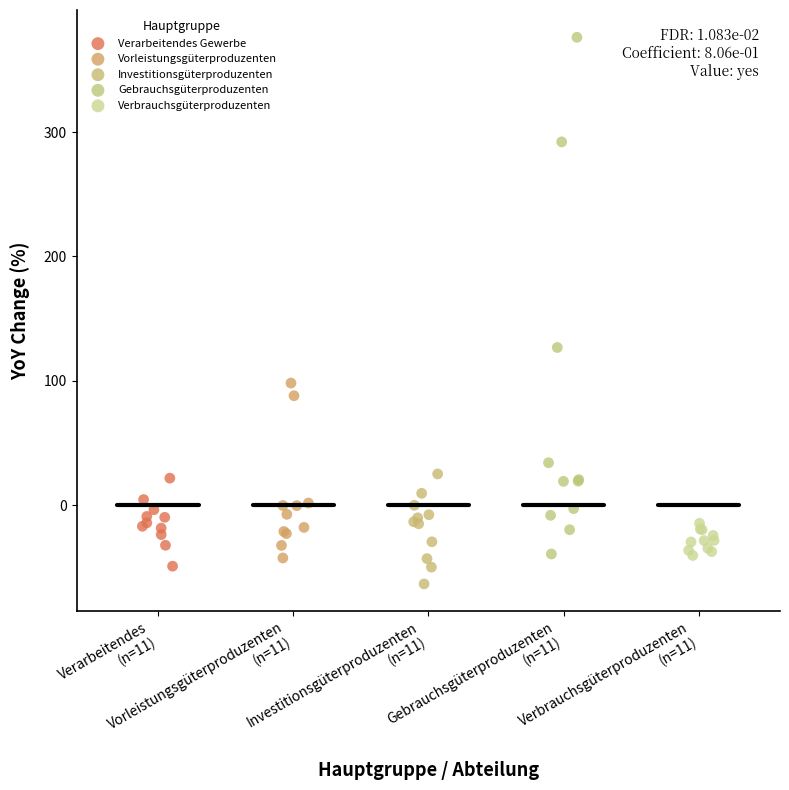

Which series has the widest spread of Y values?

Gebrauchsgüterproduzenten